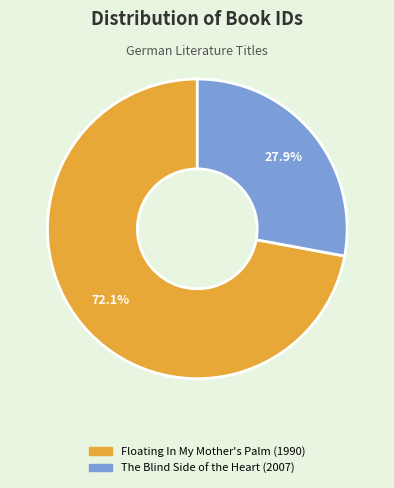

True or false: The Blind Side of the Heart (2007) accounts for 28% of the total.

True